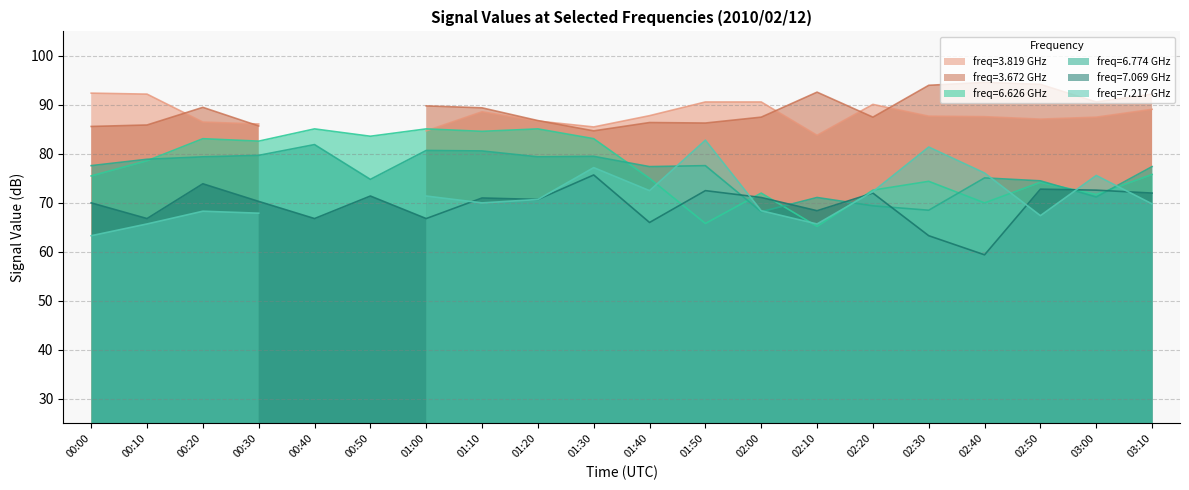

What position from the right is 00:00?

20